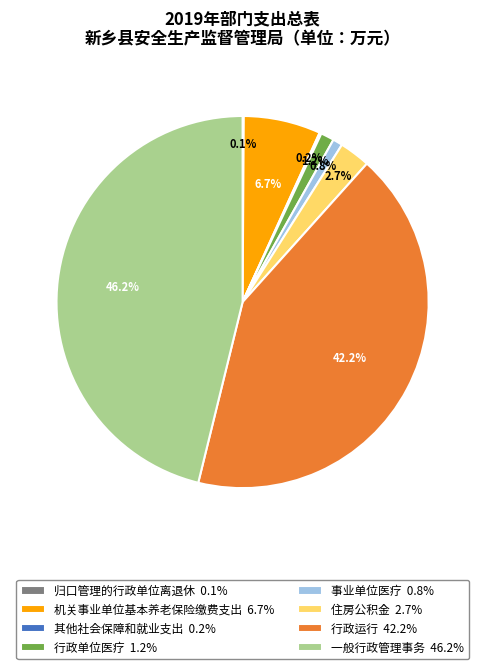

Is there any slice that represents more than half of the pie?

No